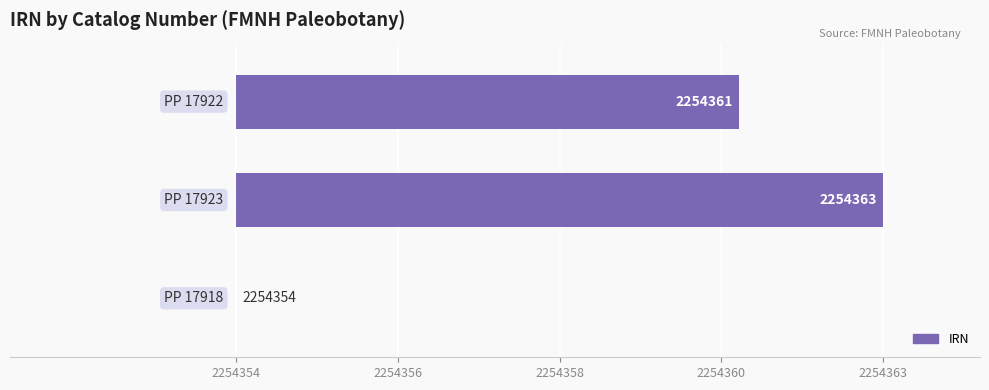

Are the bars horizontal?

Yes